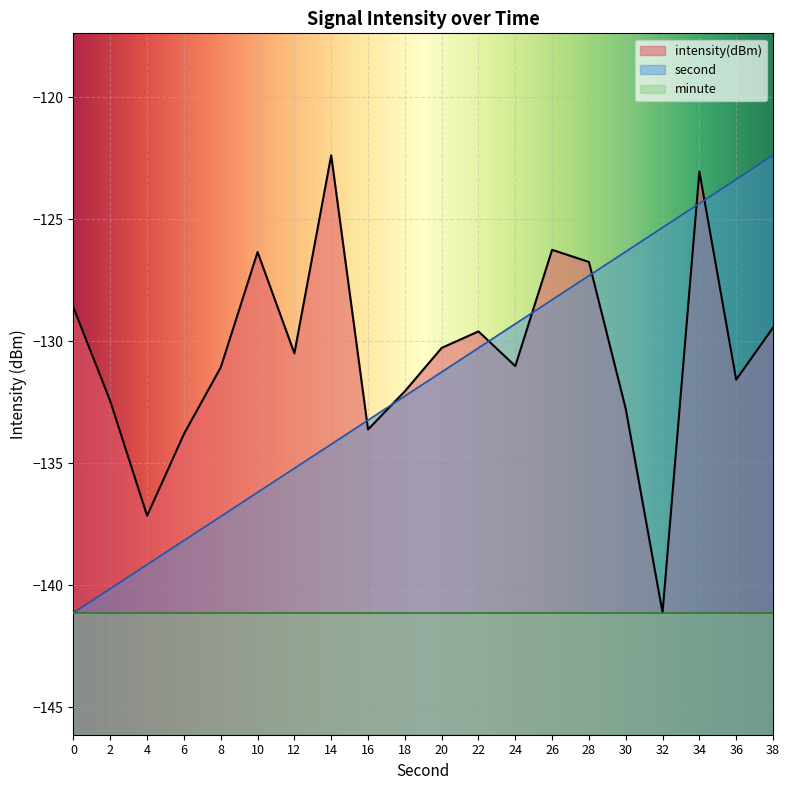

Between 32 and 38, which series saw the biggest shift?

intensity(dBm)